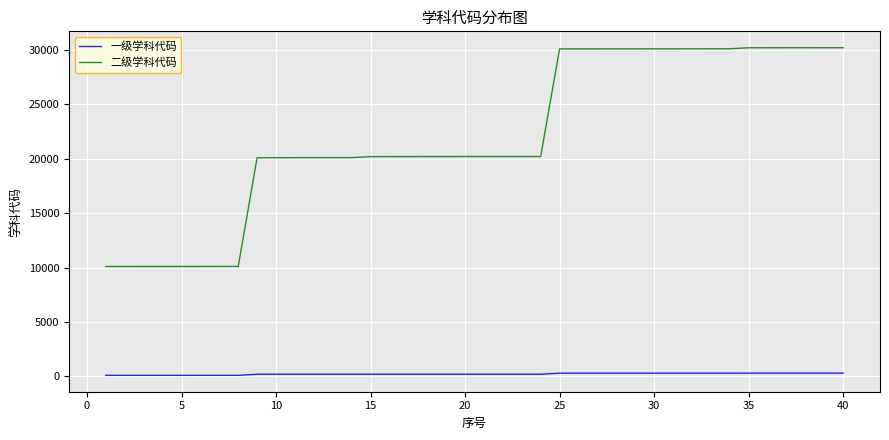

True or false: 一级学科代码 and 二级学科代码 cross at least once.

False